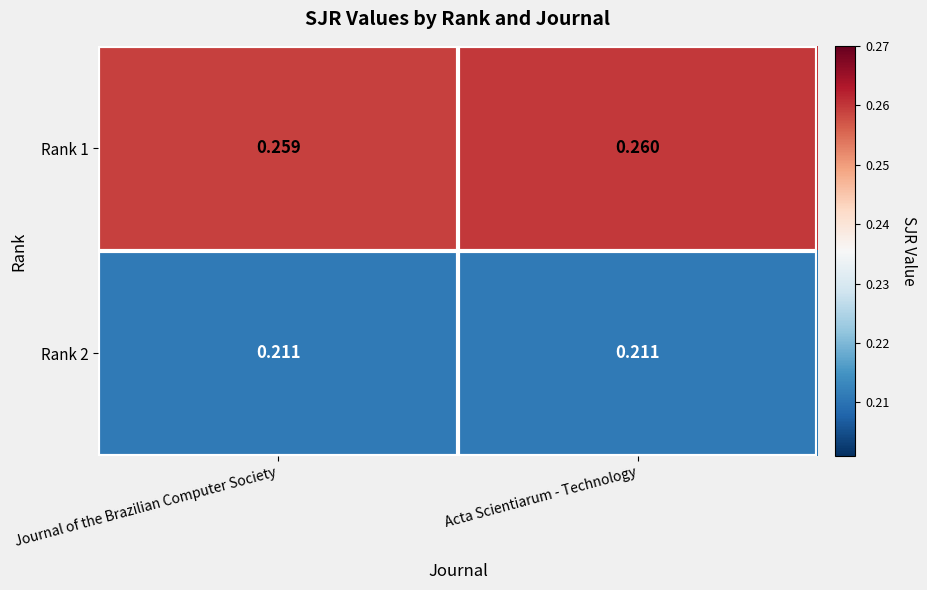

At how many categories does at least one series exceed 0?

2